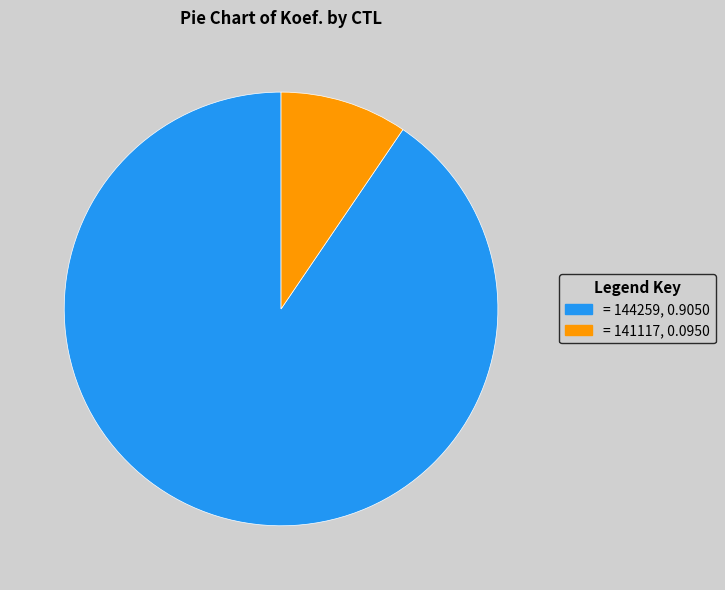

Which slice is the smallest?

141117